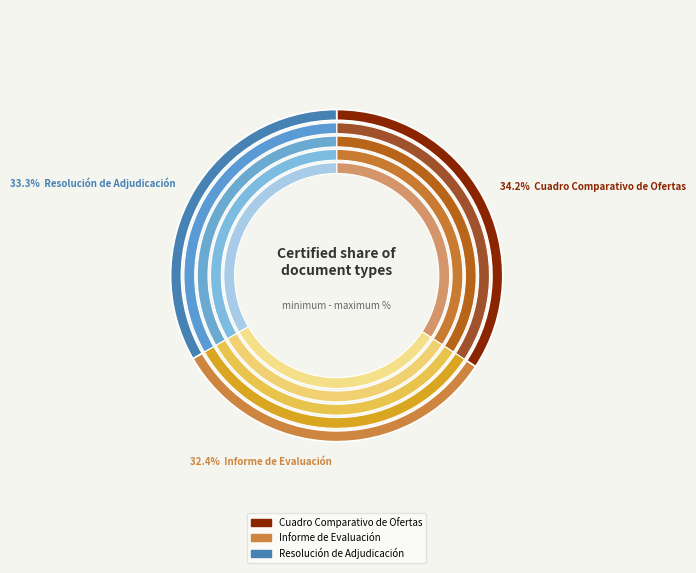

How many segments does this pie chart have?

3